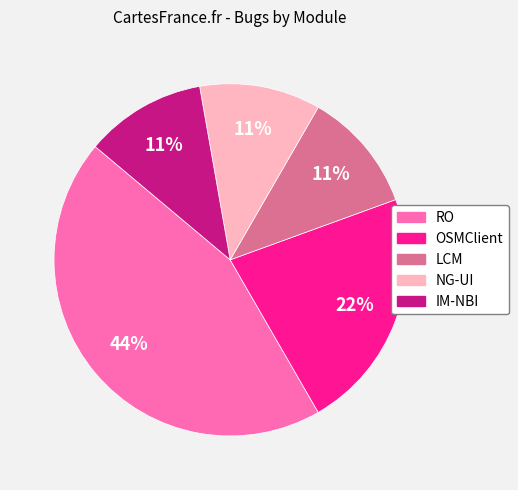

Count the number of slices in the pie.

5